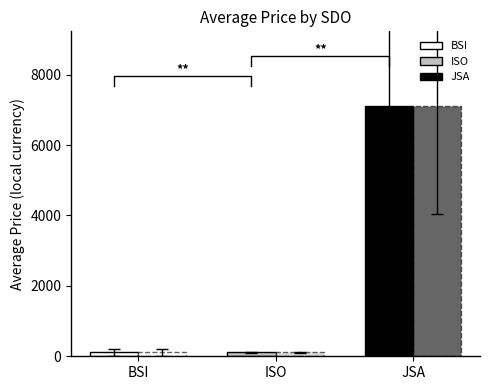

Reading left to right, what are all the values shown in this chart?

Price (PDF): 120.0	116.6	7100.0
Price (PRINT): 120.0	116.6	7100.0